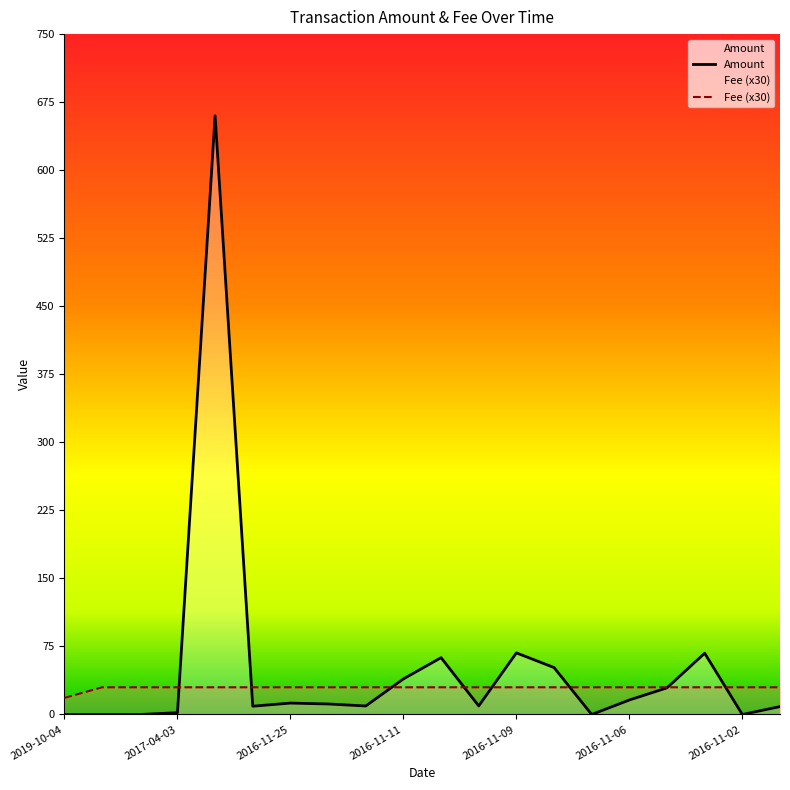

True or false: Fee and Amount intersect in this chart.

True